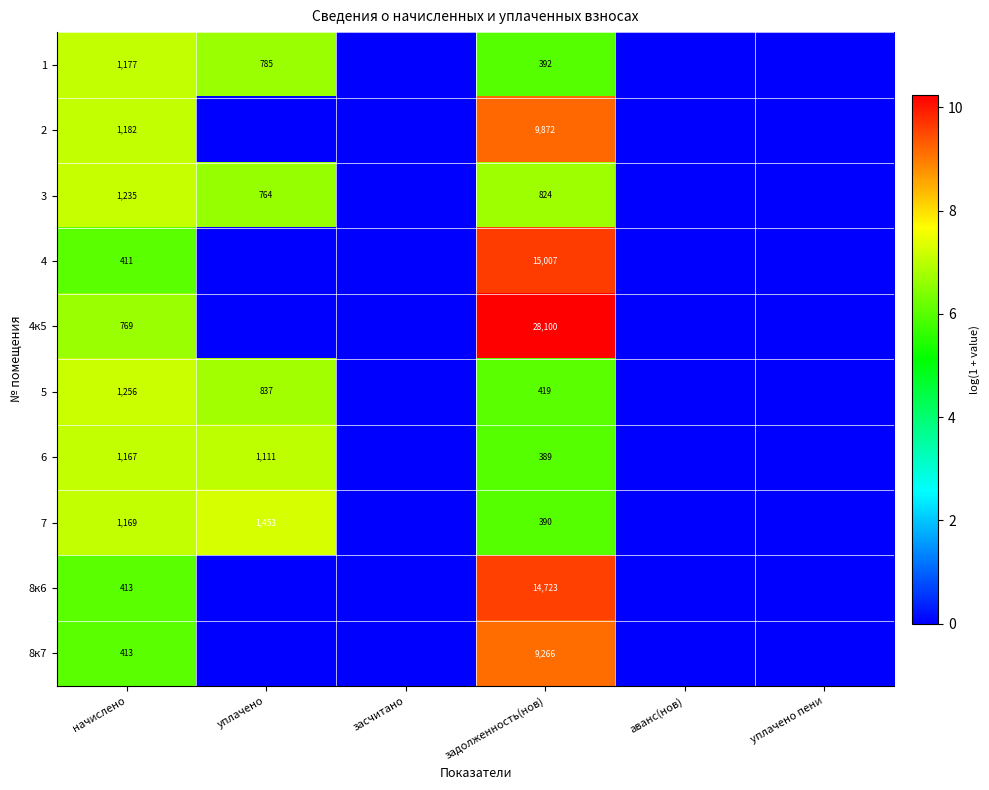

True or false: 4 has a value of 15007 at задолженность(нов).

True